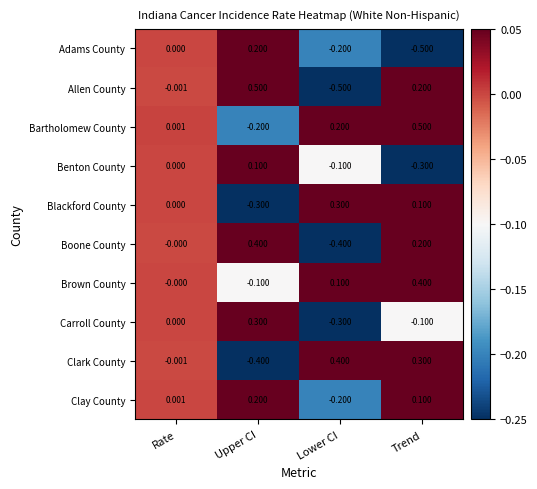

How many values in Brown County are below zero?

1